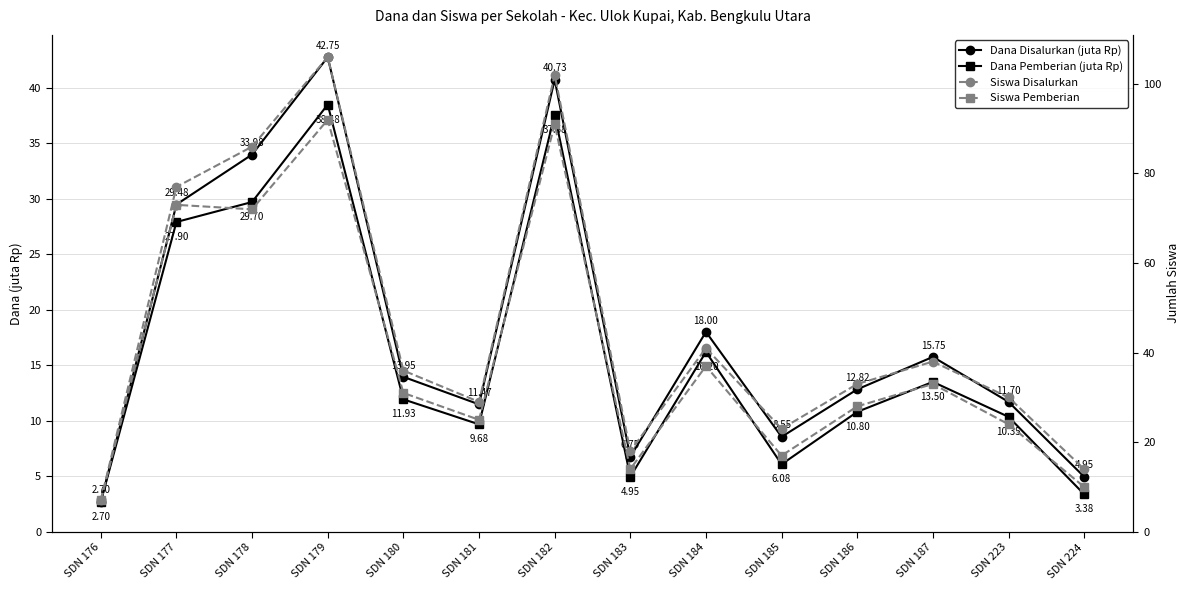

At which category does Dana Pemberian (juta Rp) reach its first local valley?

SDN 181